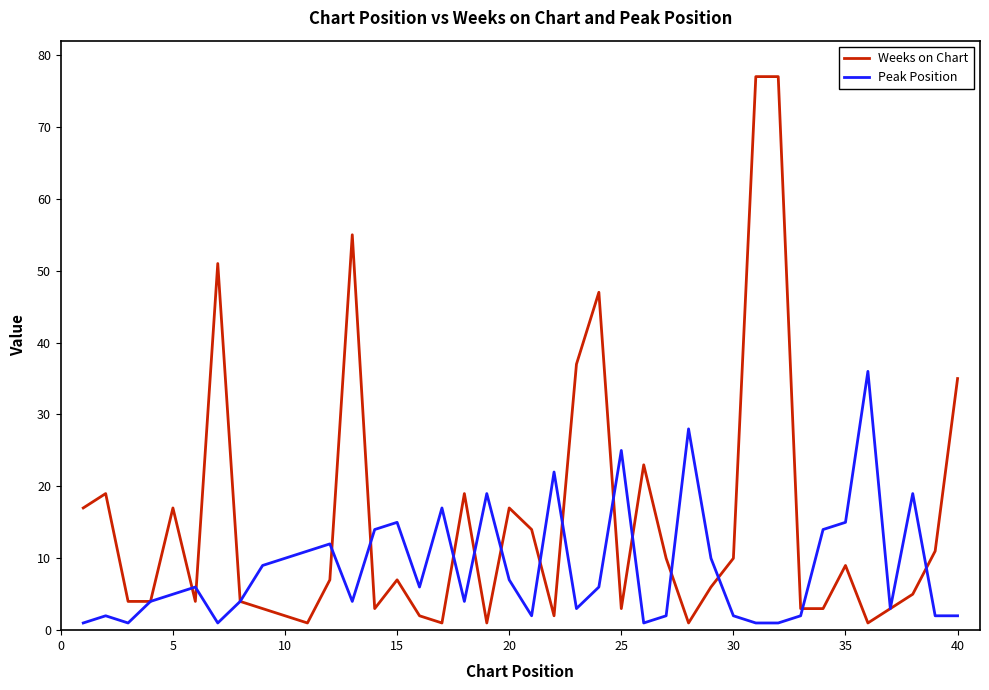

Which series has the largest total across all categories?

Weeks on Chart